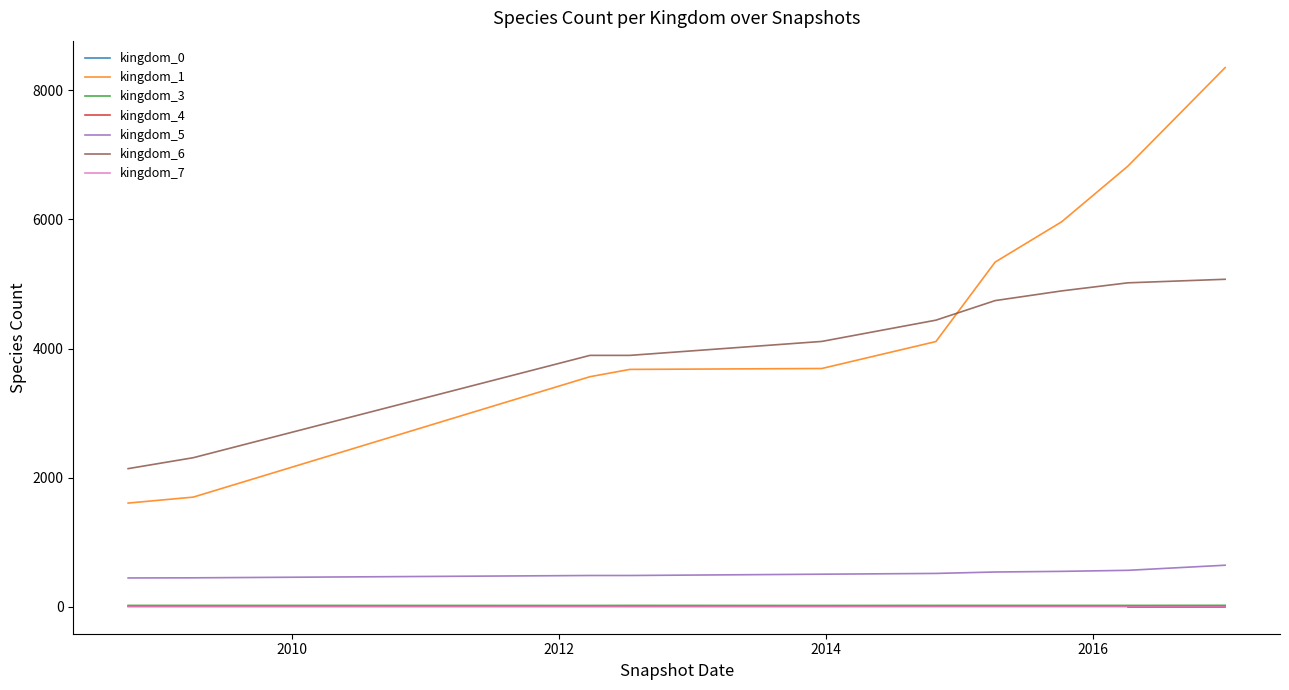

True or false: kingdom_6 and kingdom_3 cross at least once.

False